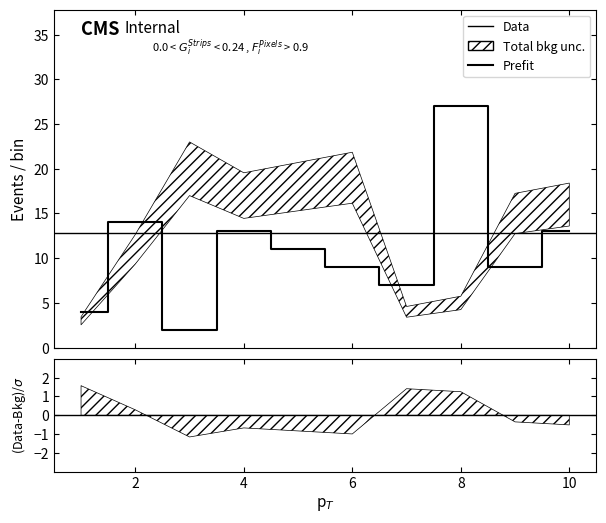

Which has a higher value, 3 or 7?

7